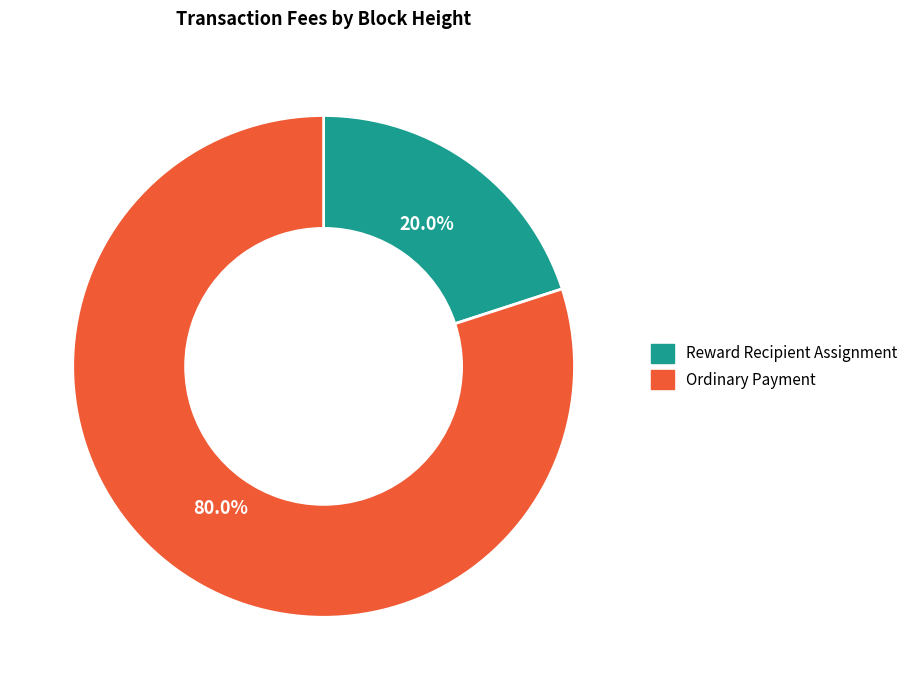

How many slices are in this pie chart?

2